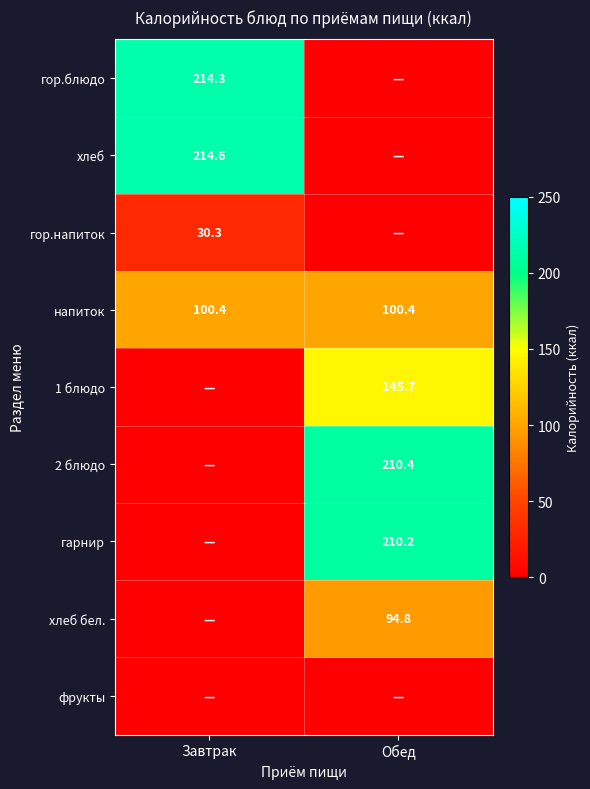

What is the total value across all series at Завтрак?

559.6